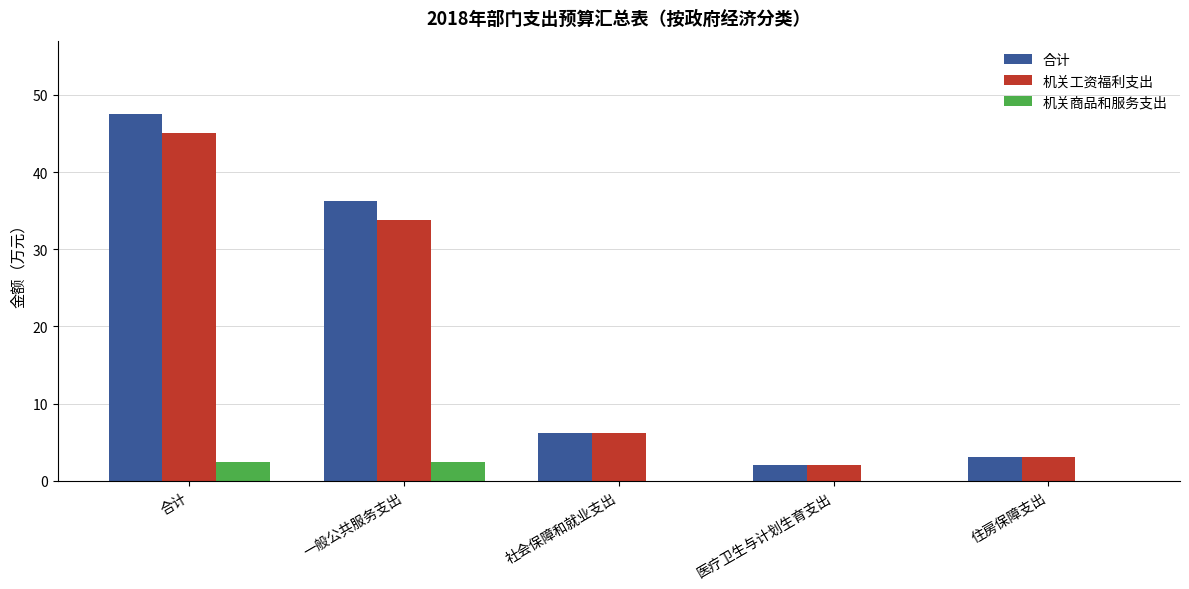

At which label is 合计 closest to 24?

一般公共服务支出